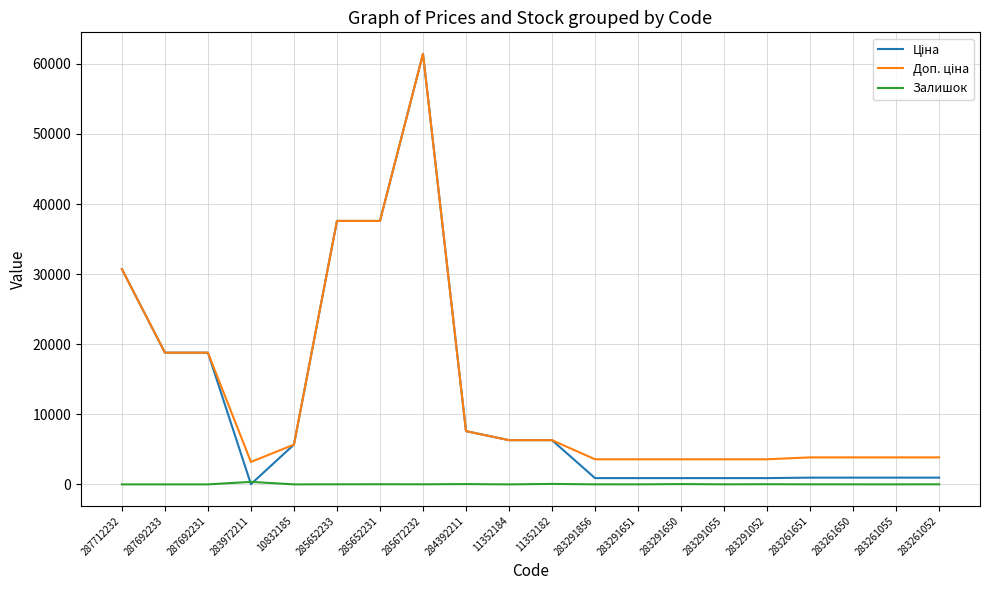

The Залишок series shows 15.0 at 285672232. True or false?

True